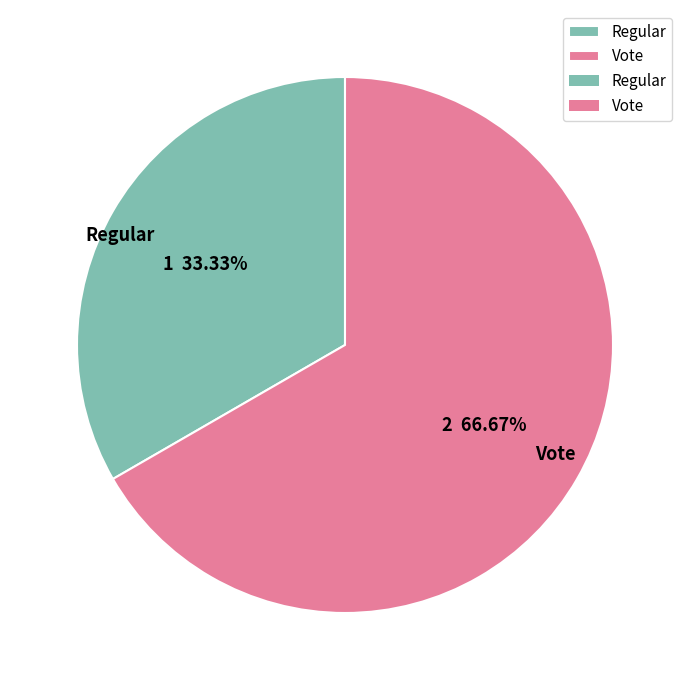

What is the smallest slice in the pie chart?

Regular